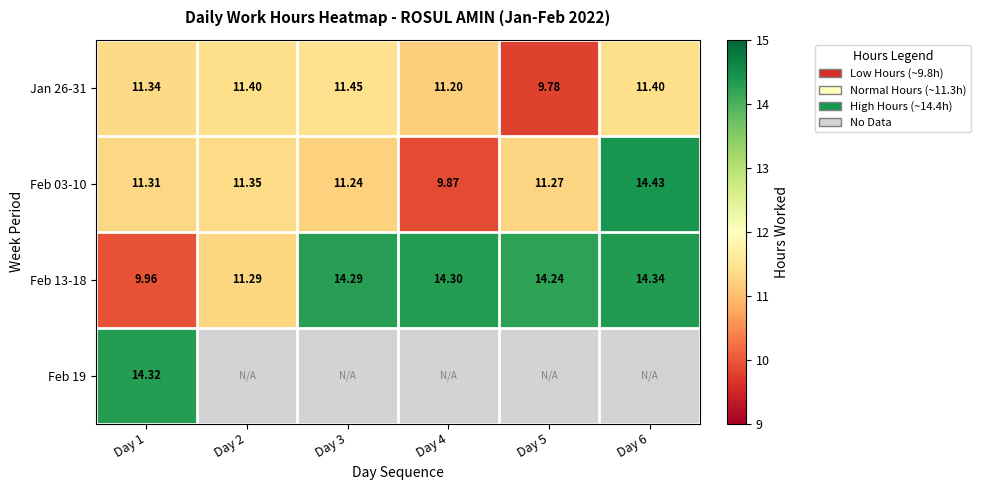

Is the value of Feb 03-10 at Day 3 greater than the value of Feb 13-18 at Day 6?

No